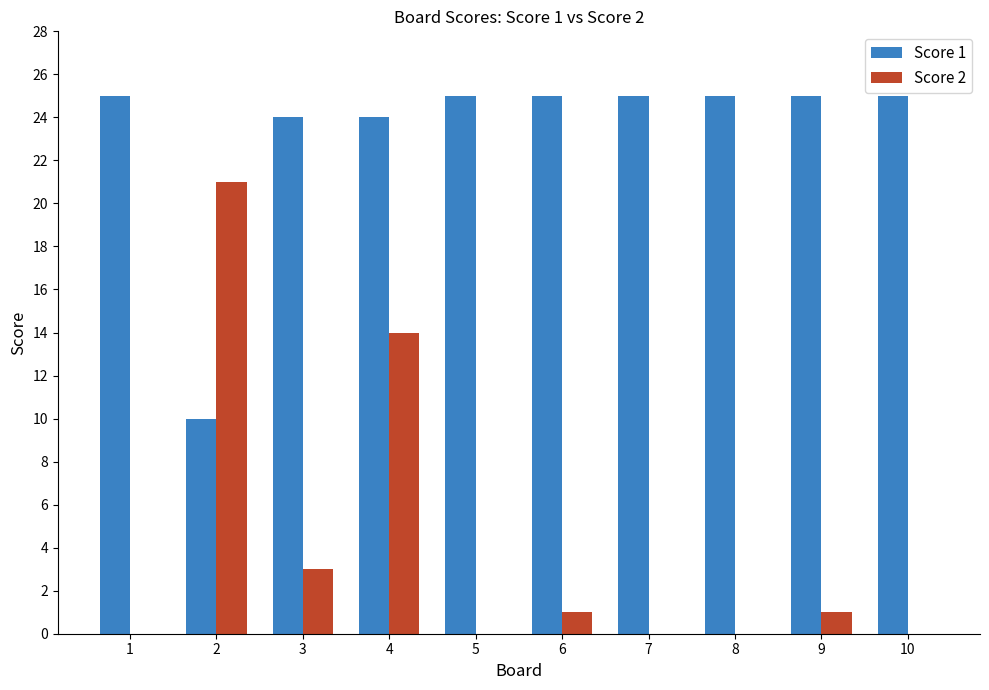

Where is Score 2 nearest to the value 10?

4